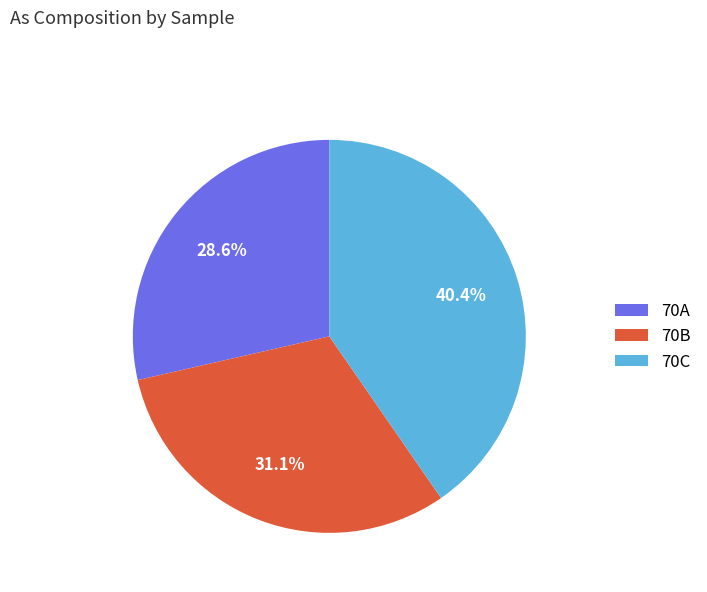

To the nearest percent, what percentage of the pie is 70C?

40%